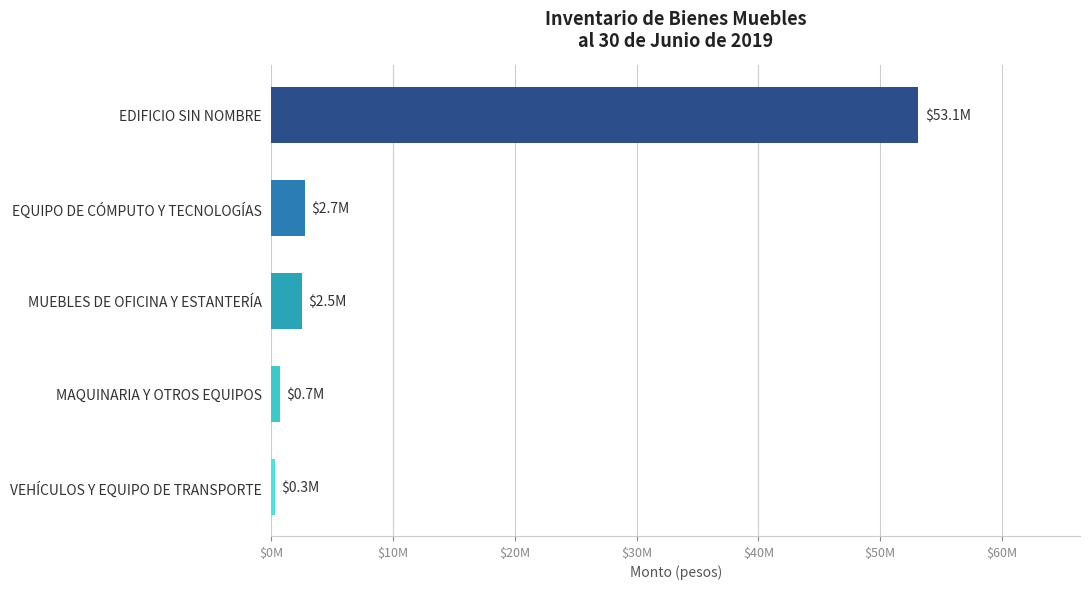

At which category does the chart reach its peak across all series?

EDIFICIO SIN NOMBRE